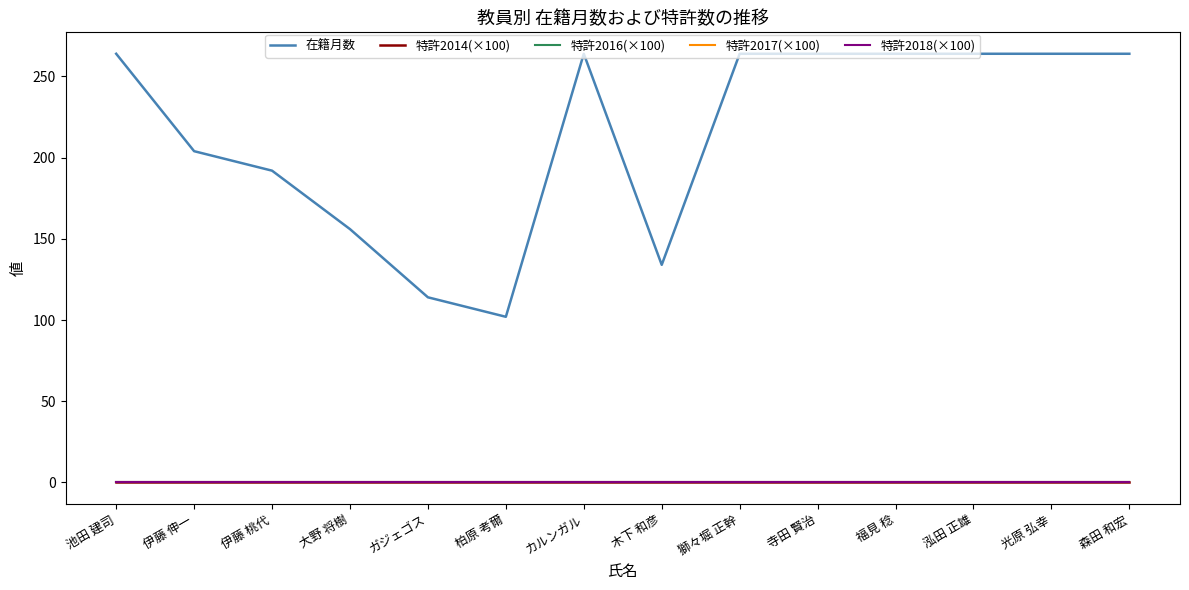

At which category is the sum across all series the highest?

池田 建司